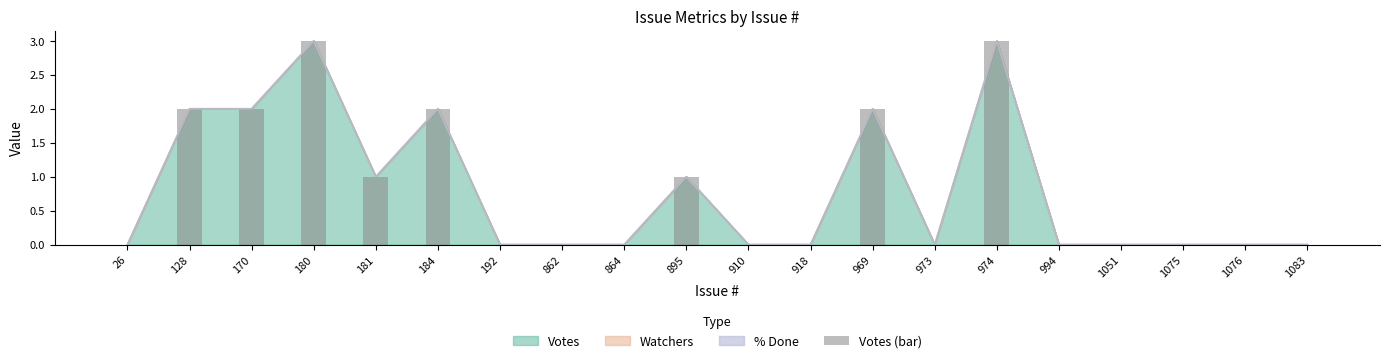

Rank the categories by value from lowest to highest.

26, 192, 862, 864, 910, 918, 973, 994, 1051, 1075, 1076, 1083, 181, 895, 128, 170, 184, 969, 180, 974